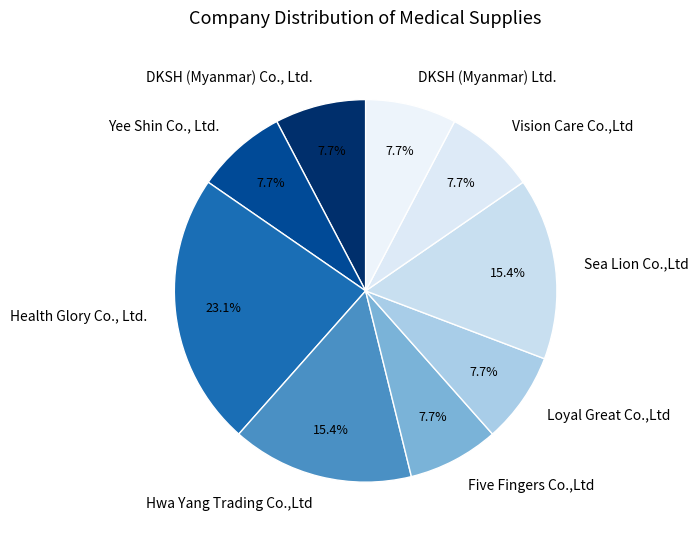

Which category has the biggest portion of the pie?

Health Glory Co., Ltd.